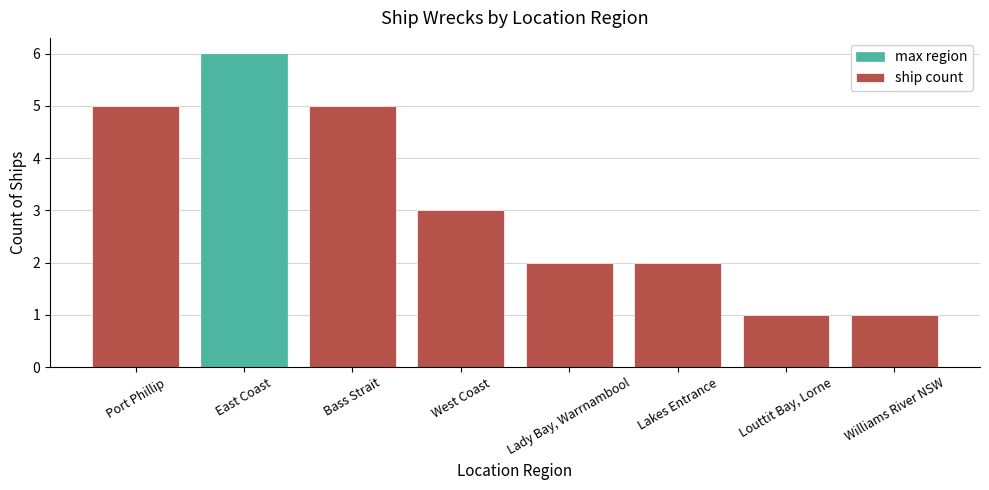

How many distinct data groups are displayed?

1